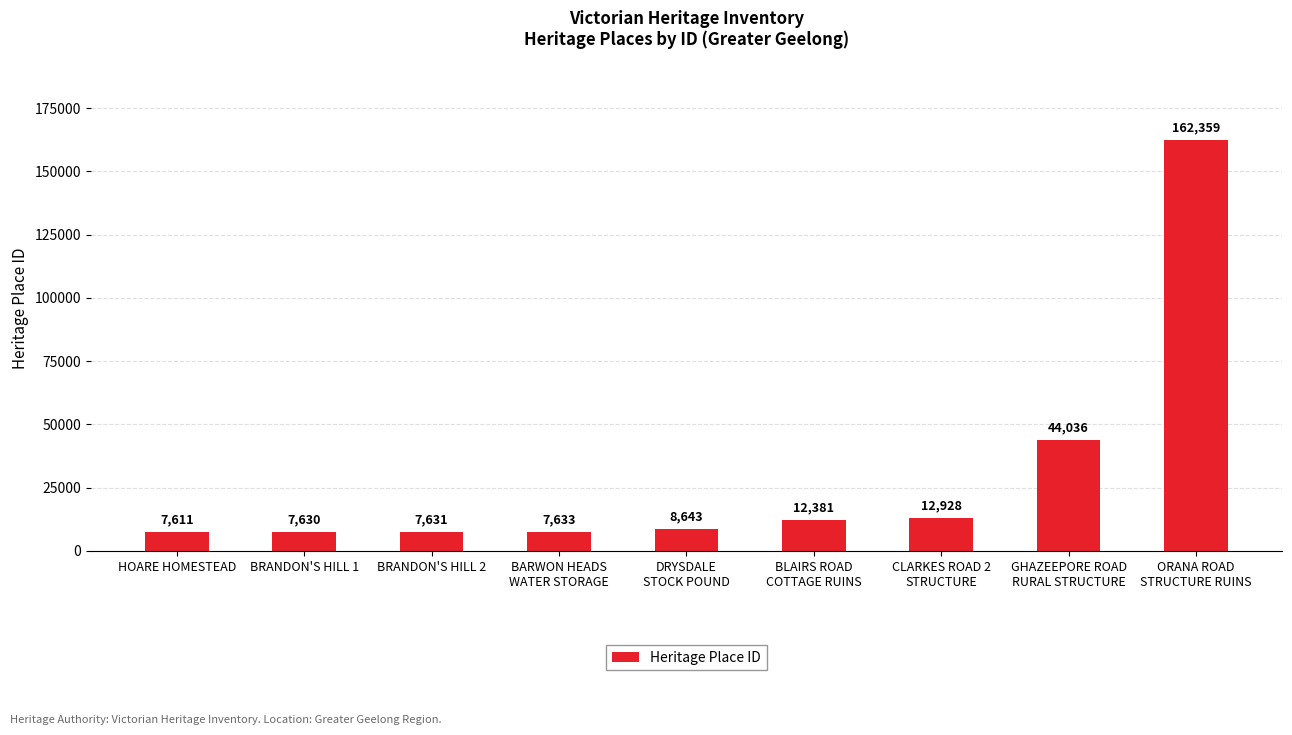

Reading right to left, extract all data points from this chart.

162359	44036	12928	12381	8643	7633	7631	7630	7611